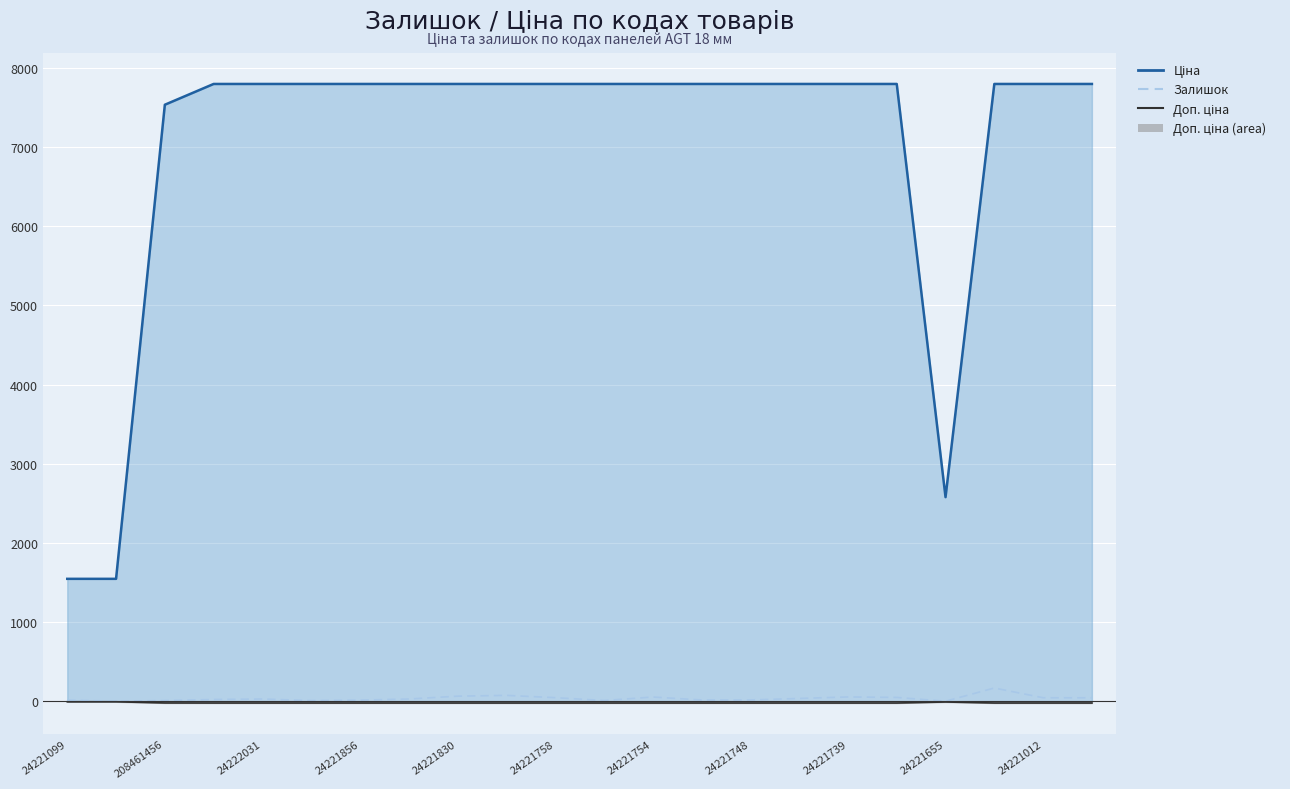

The chart shows a value of 18 at 208461456. True or false?

False